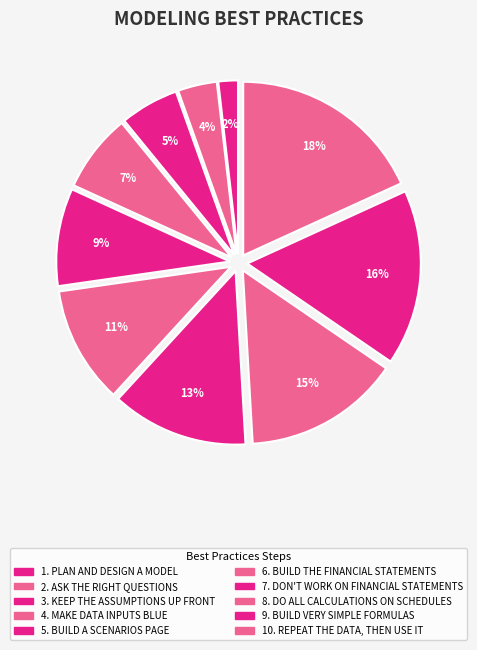

Count the number of slices in the pie.

10